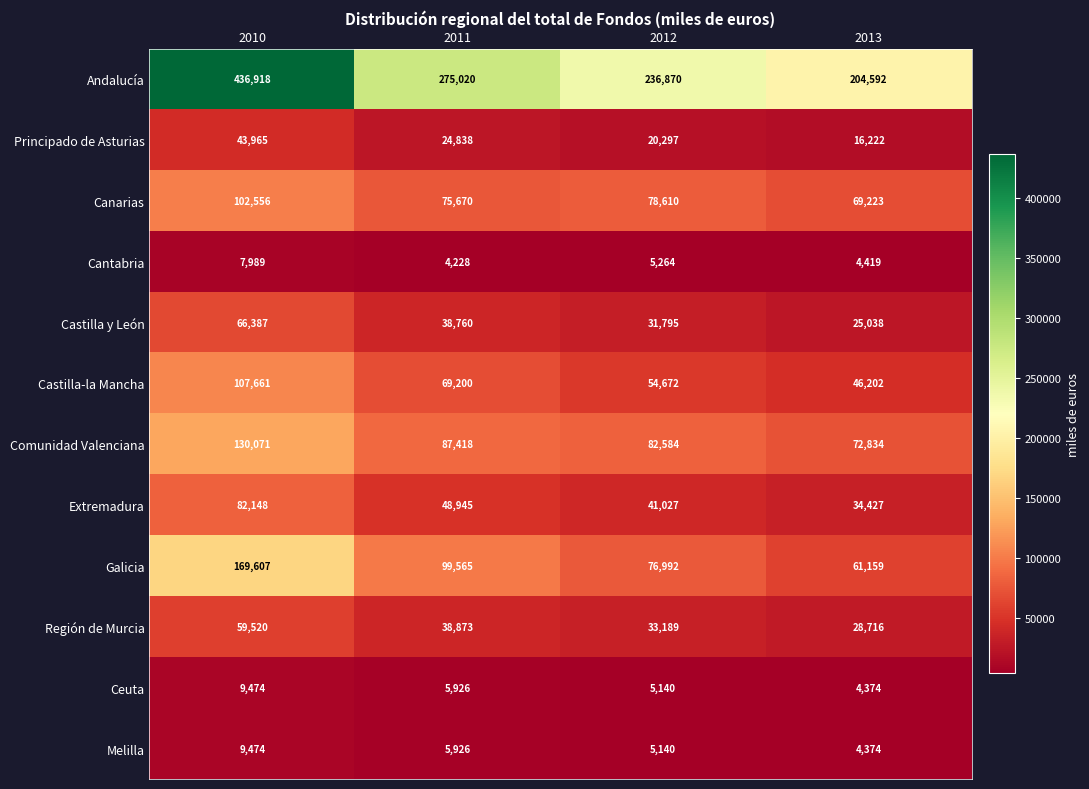

Which category has the lowest value across all series?

2011